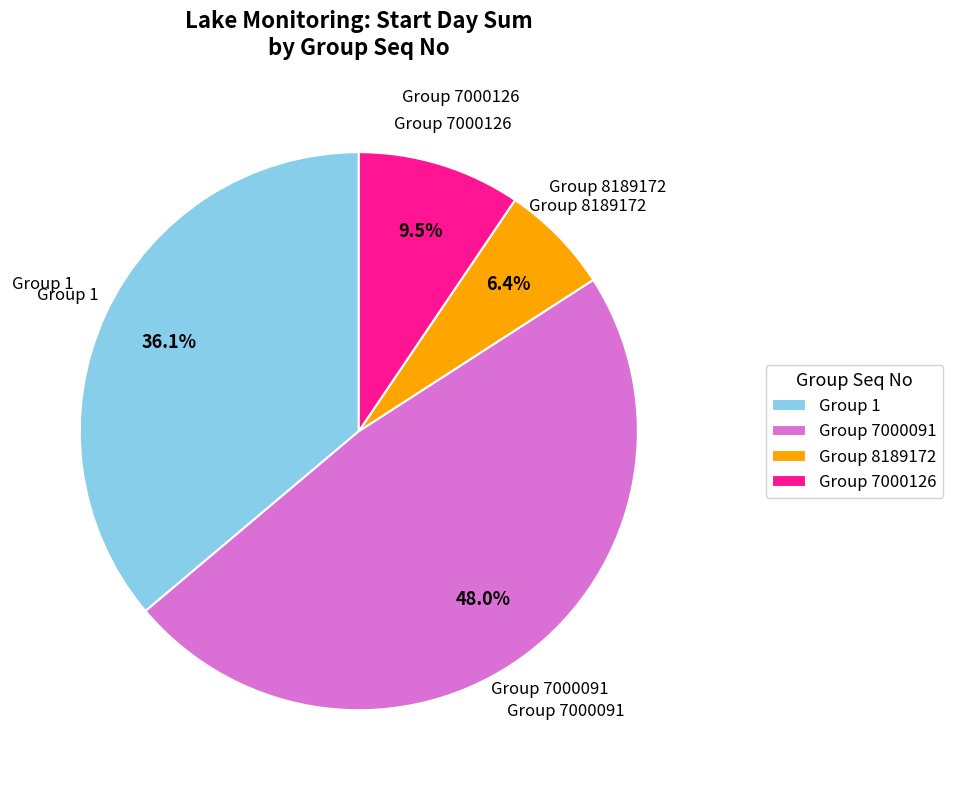

Rank the categories by value from lowest to highest.

Group 8189172, Group 7000126, Group 1, Group 7000091